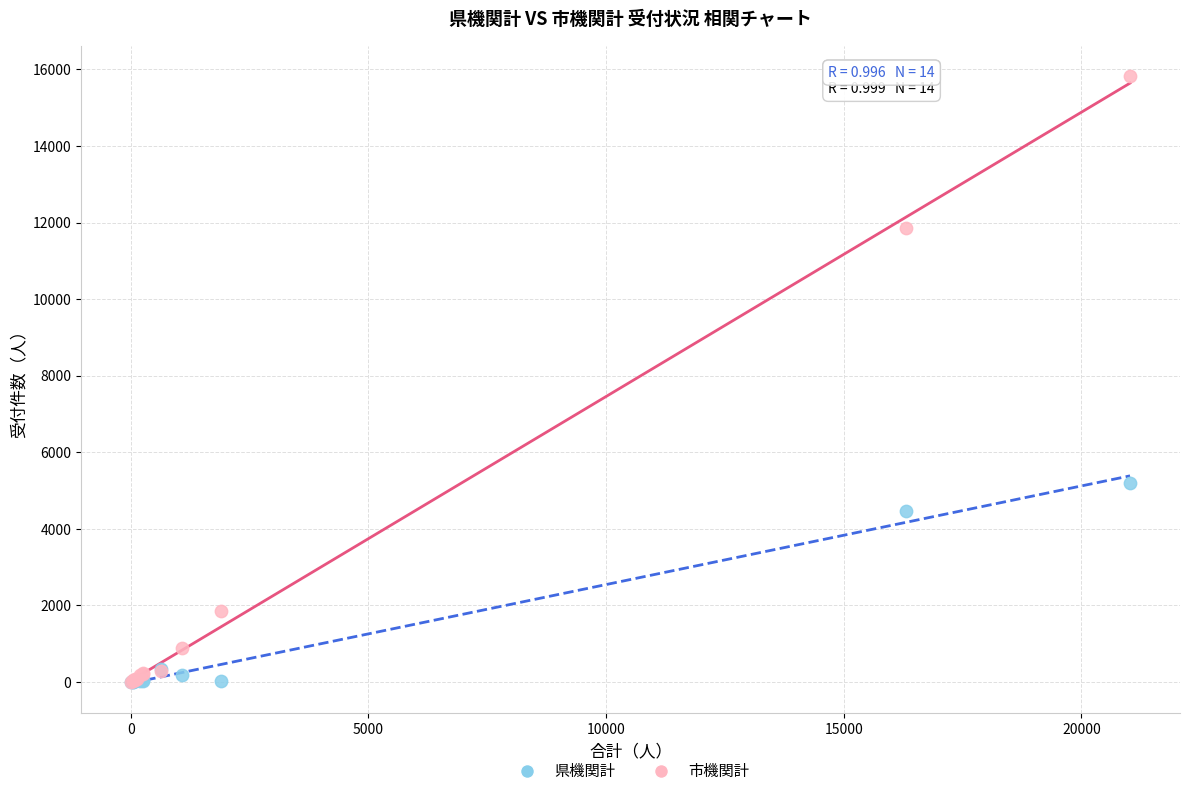

Across all series, what Y value is closest to 7913?

5197